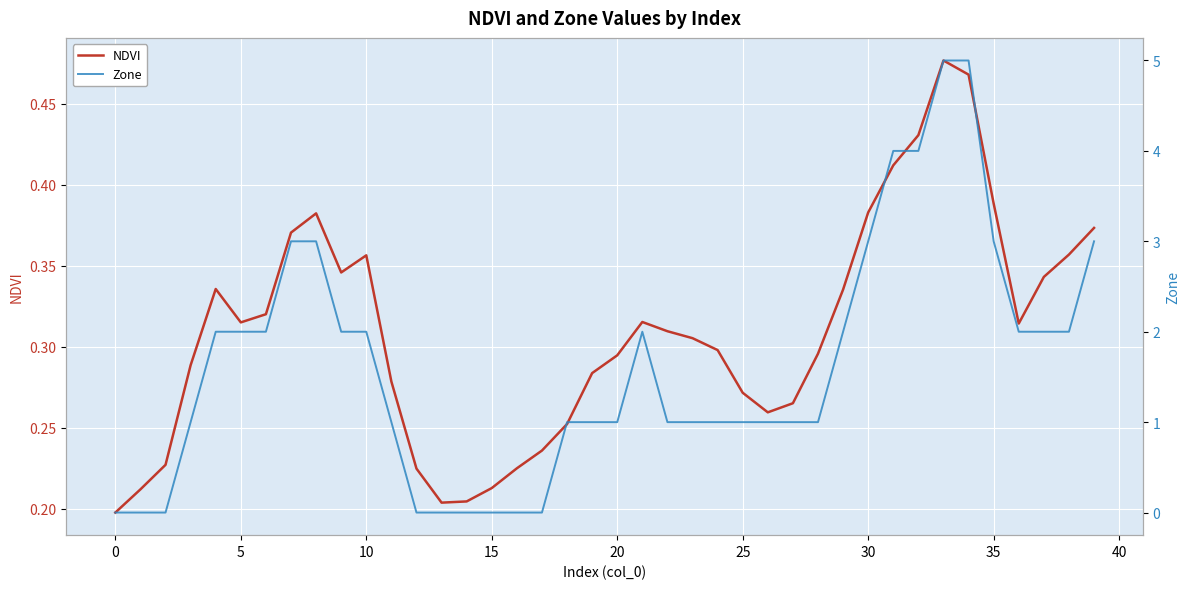

At which category is the sum across all series the highest?

33